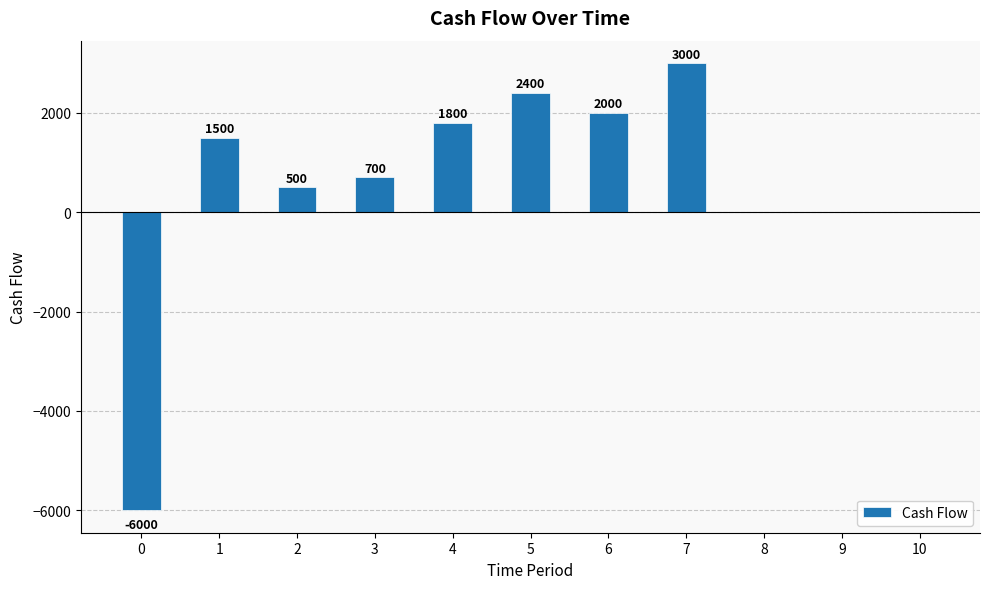

Where is the data nearest to the value -1500?

8